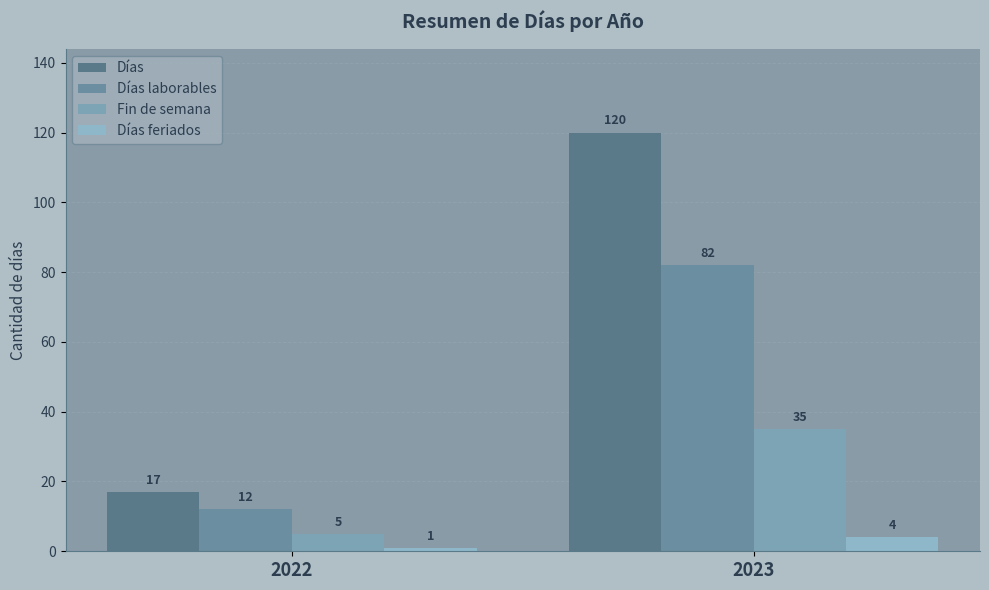

What is the average value of the Fin de semana series?

20